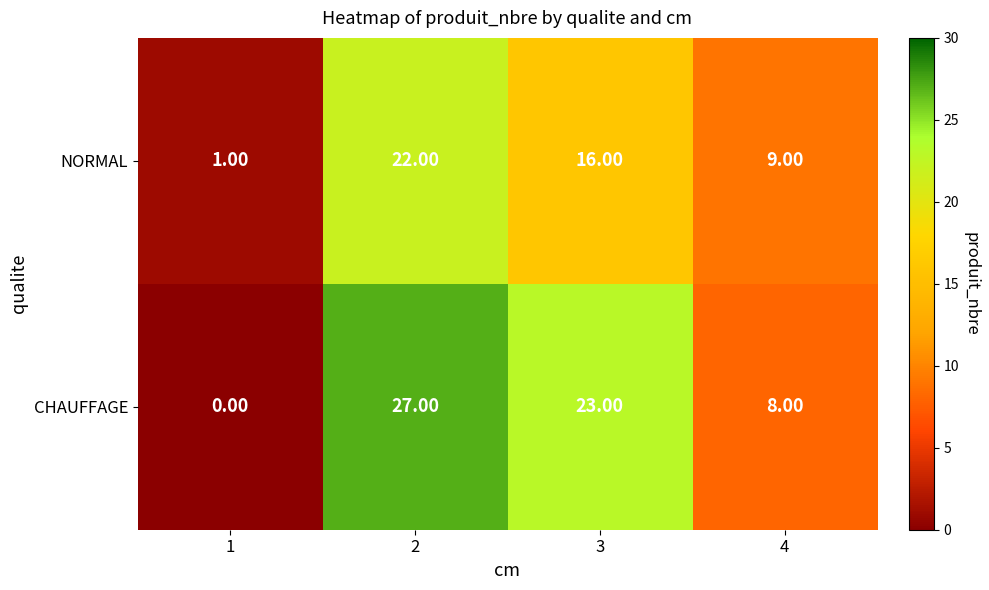

Between 3 and 4, which series saw the biggest shift?

CHAUFFAGE